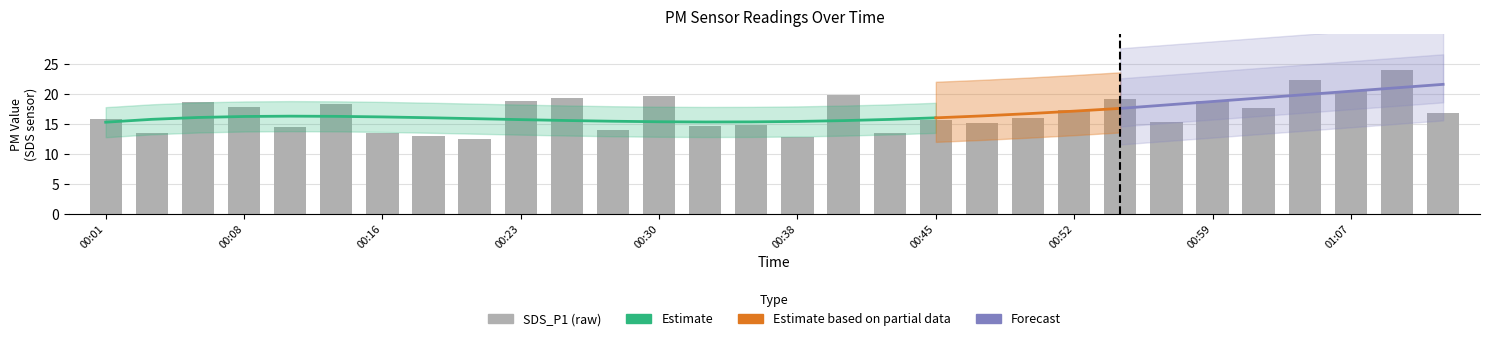

Between 00:38 and 00:33, which is larger?

00:33